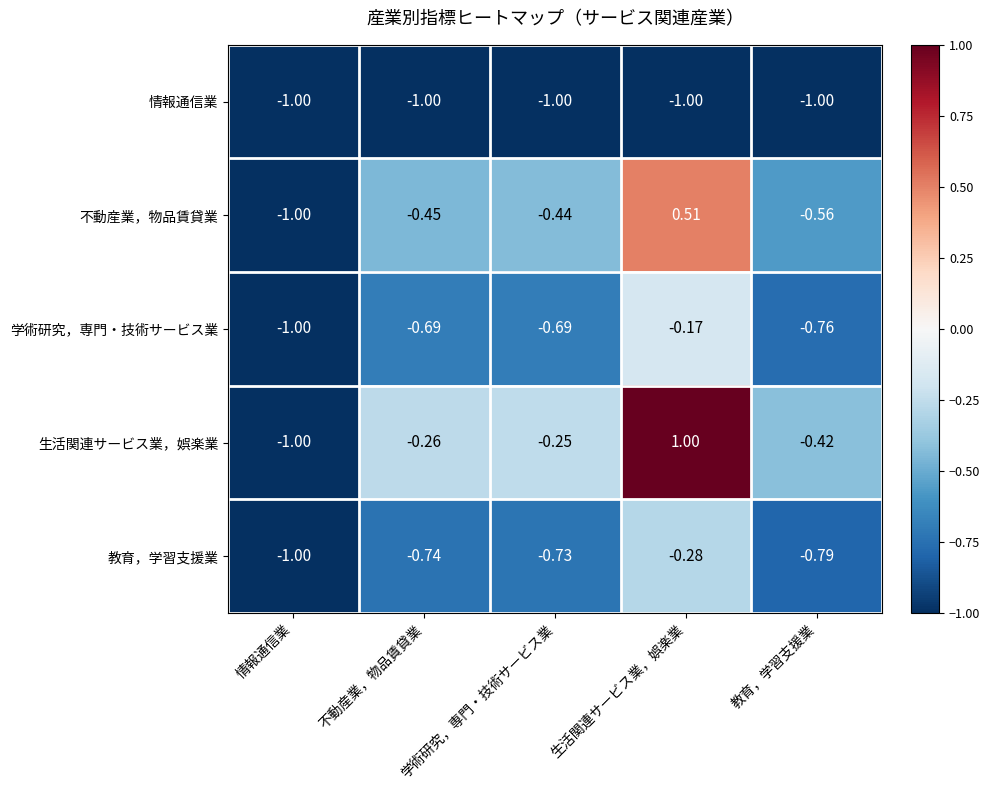

At which category is the sum across all series the highest?

生活関連サービス業，娯楽業